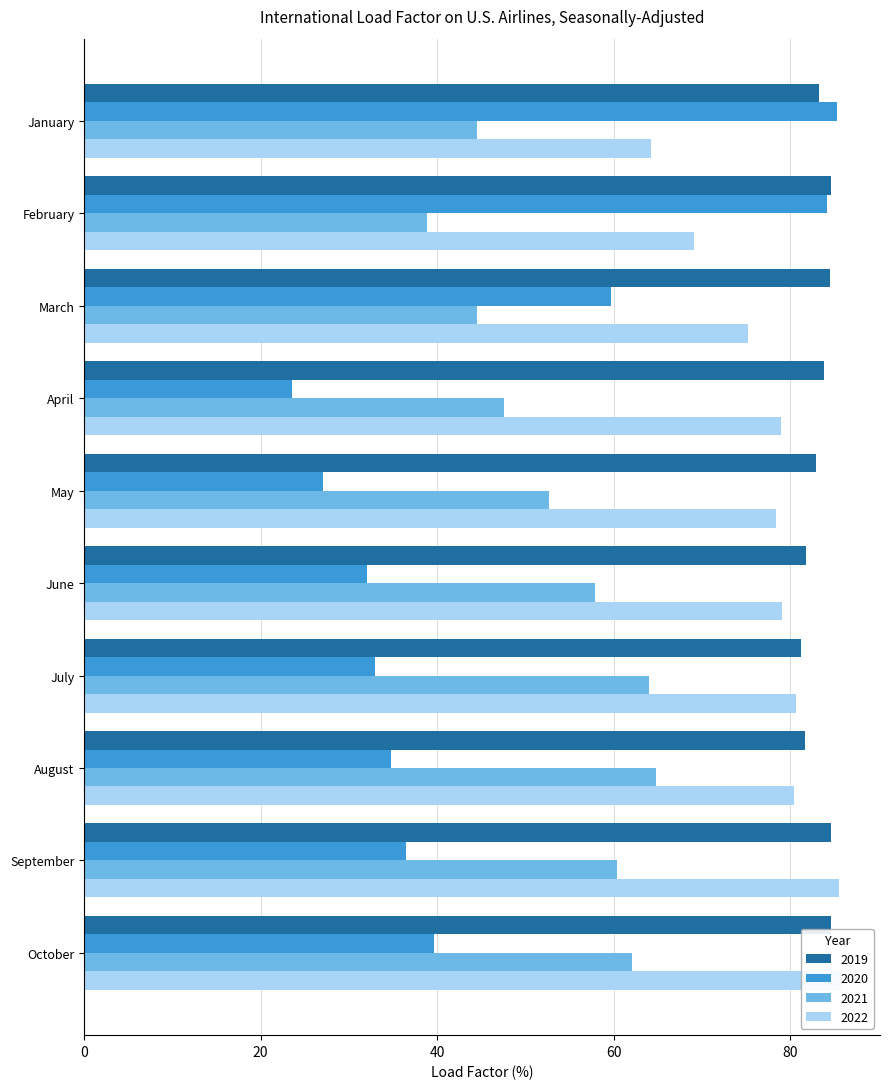

Are the bars horizontal?

Yes